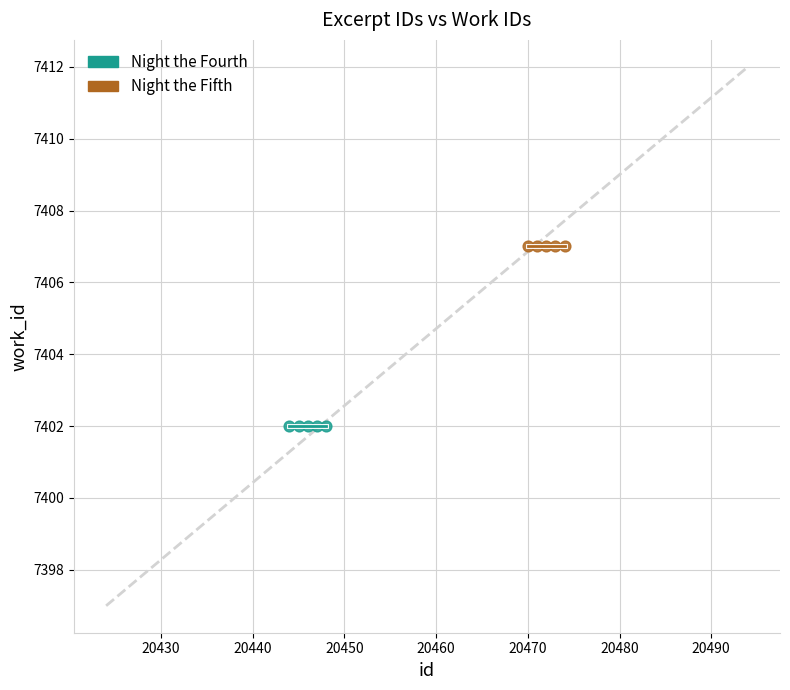

Which series reaches the maximum Y coordinate?

Night the Fifth